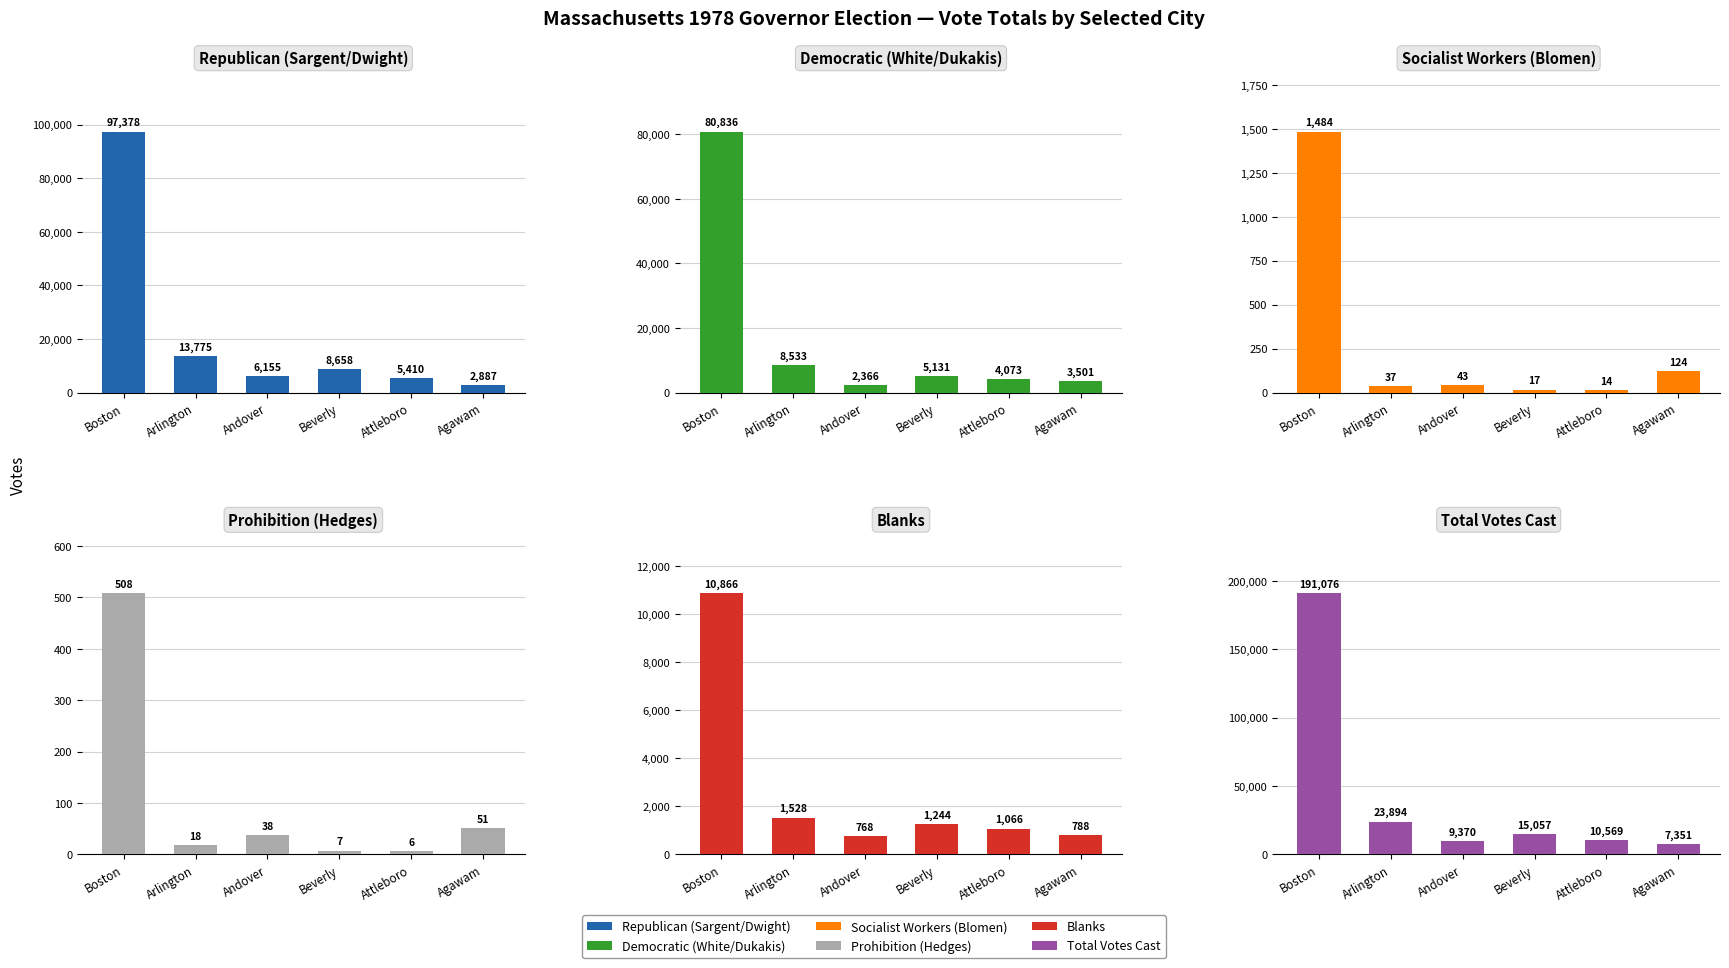

List the labels in order of Democratic (White/Dukakis) value, largest first.

Boston, Arlington, Beverly, Attleboro, Agawam, Andover